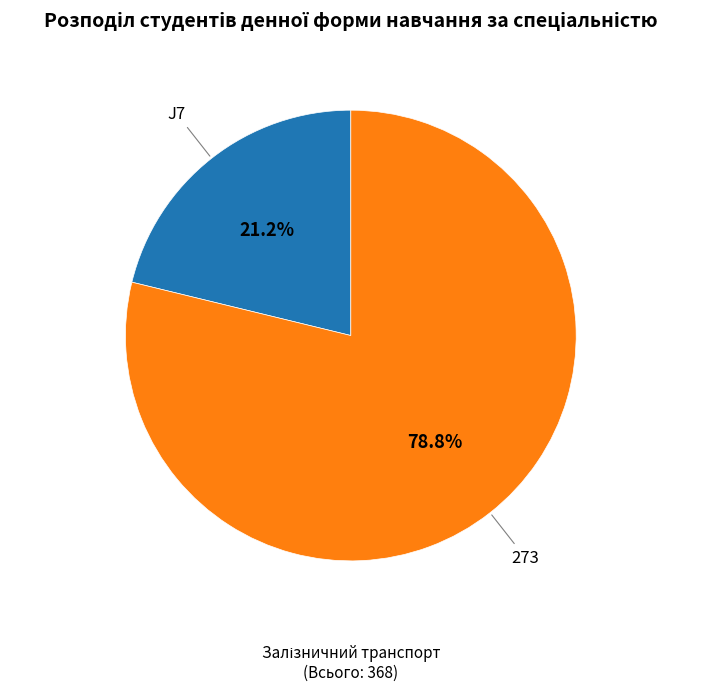

The J7 slice represents 30% of the pie. True or false?

False